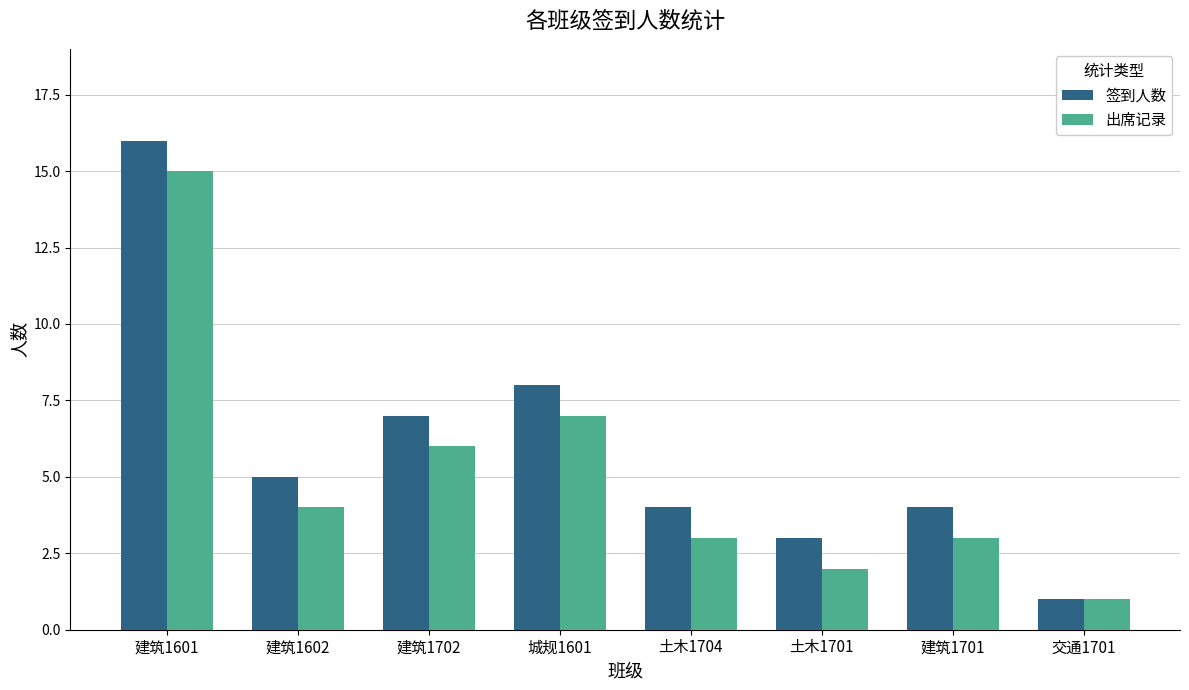

Is it true that 签到人数 equals 2 at 城规1601?

False